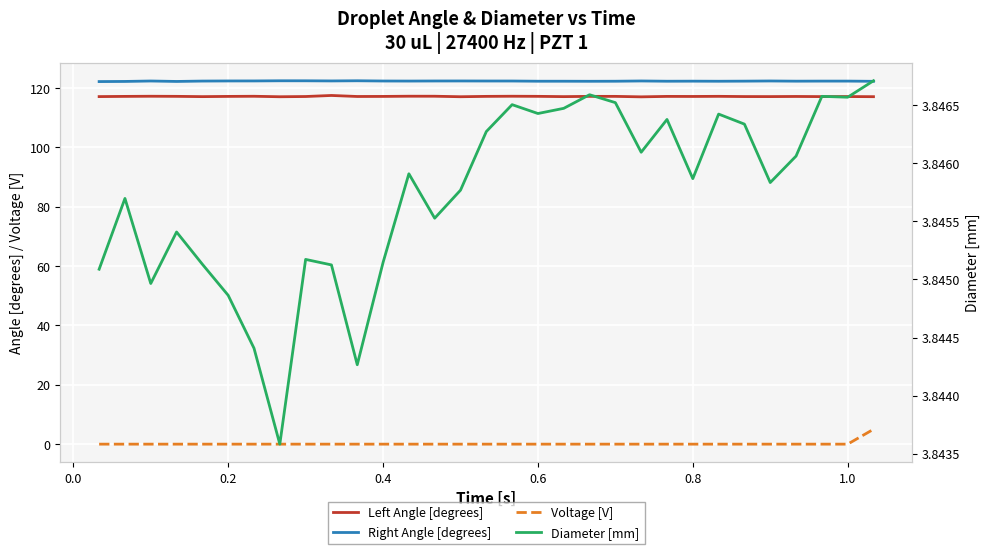

Which series has the largest total across all categories?

Right Angle [degrees]